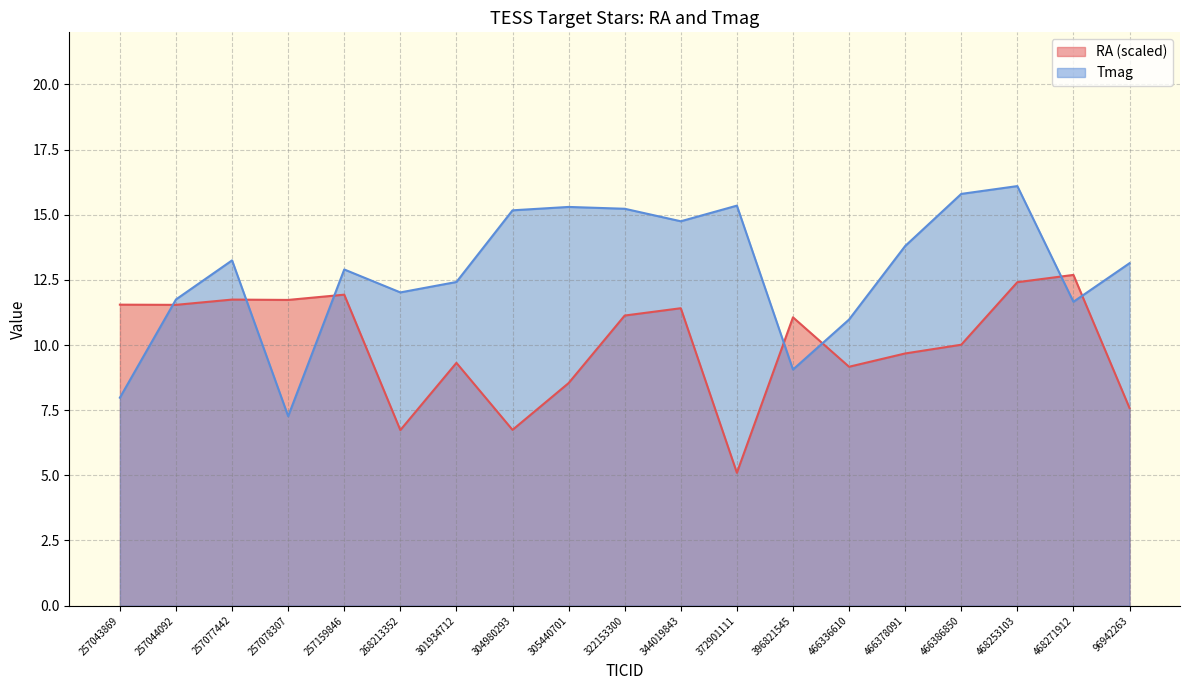

True or false: Tmag has a value of 4.8 at 372901111.

False